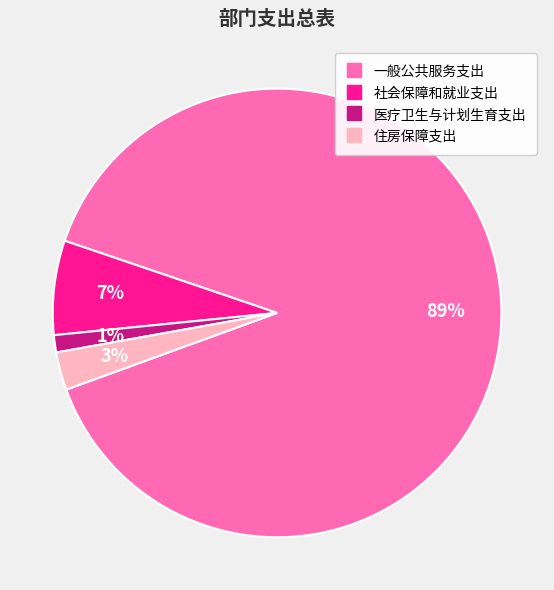

Which slice represents more than half of the pie?

一般公共服务支出